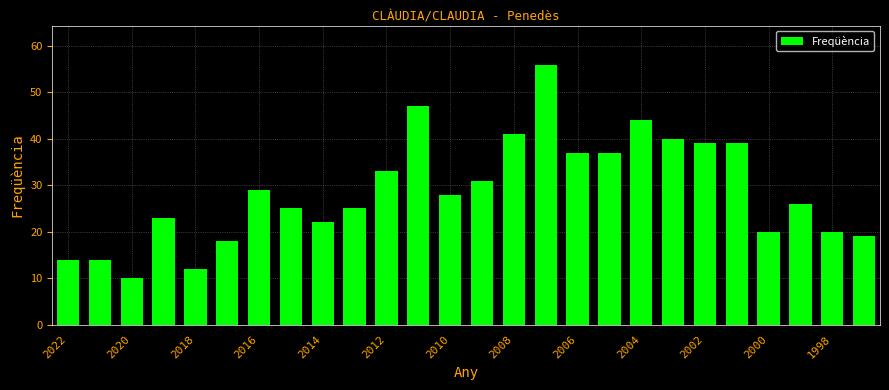

What is the smallest value displayed?

10